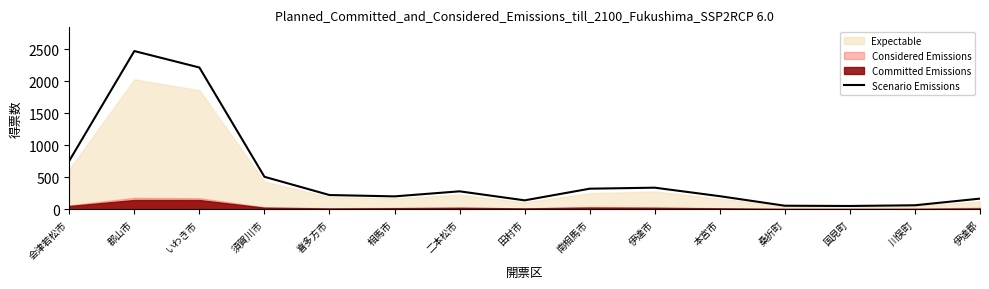

What is the difference between the second highest and minimum values?

2163.6